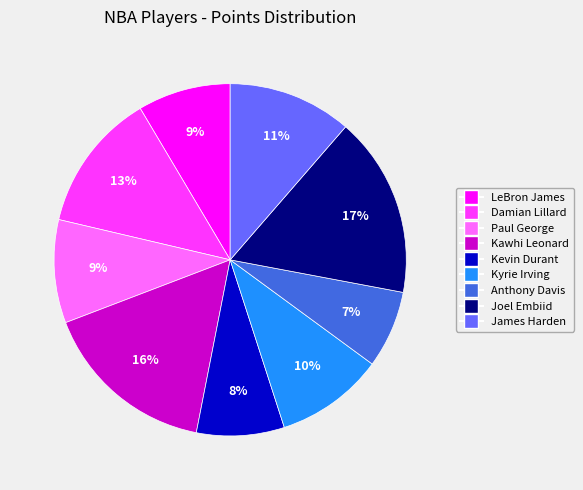

To the nearest percent, what portion does Anthony Davis represent?

7%